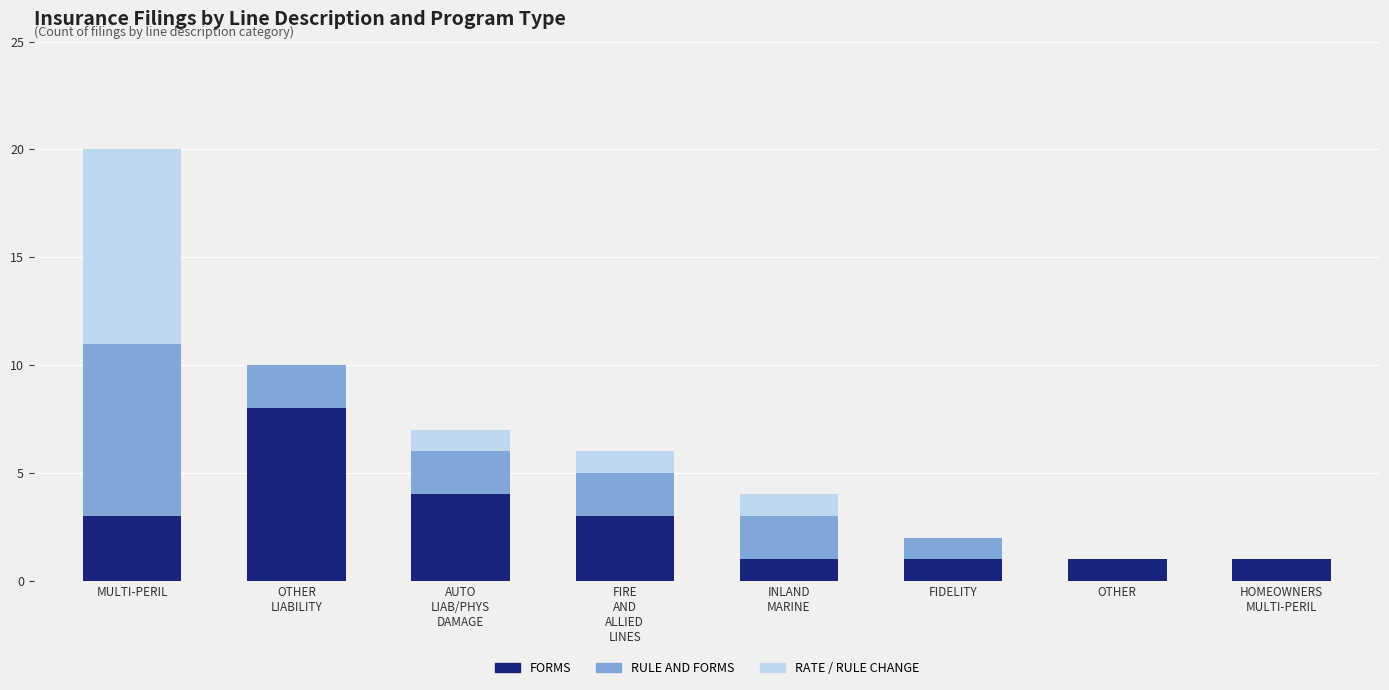

What is the maximum value for FORMS?

8